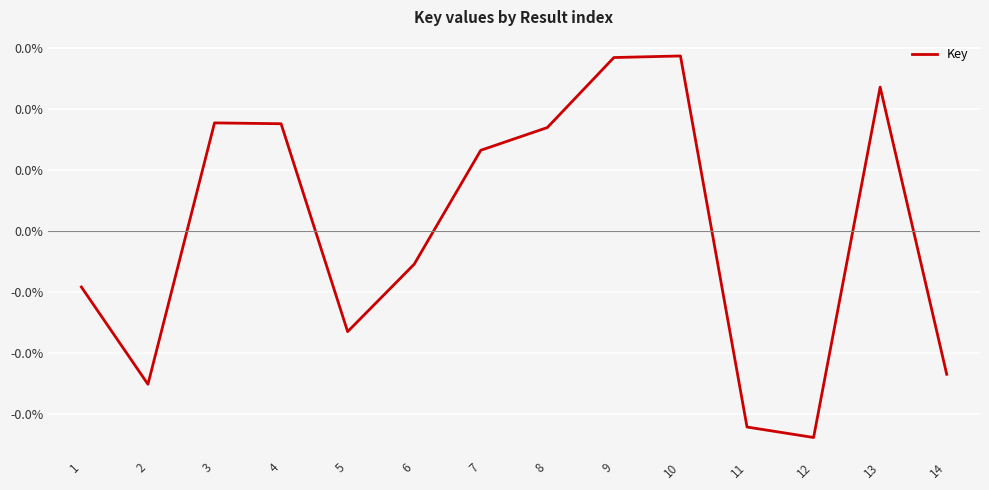

Does the chart have visible grid lines?

Yes